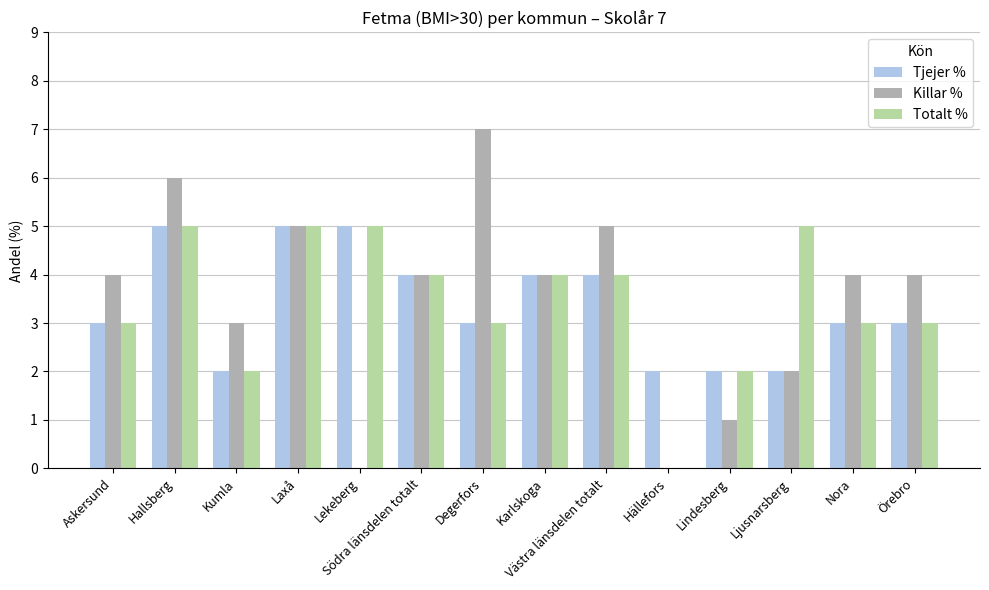

What is the sum of all Tjejer % values?

47